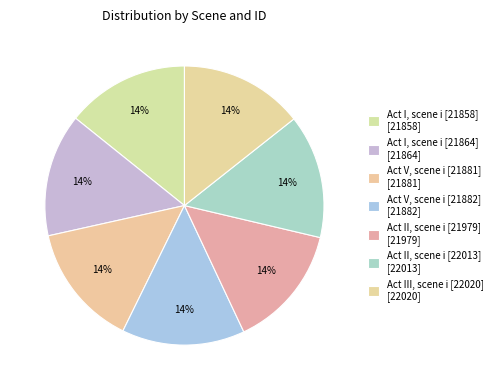

What is the smallest slice in the pie chart?

Act I scene i (21858)